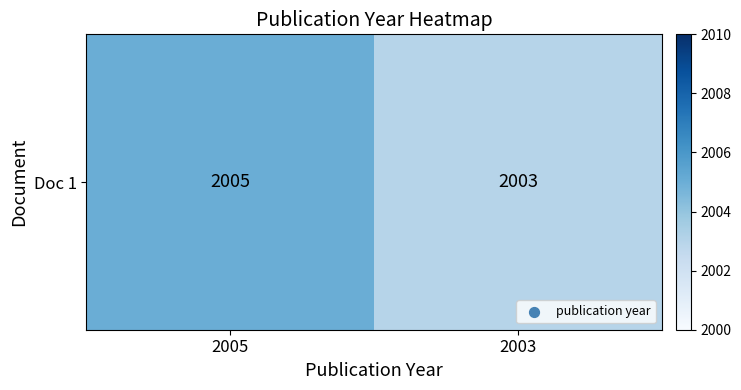

The value at 2005 is 2769. True or false?

False